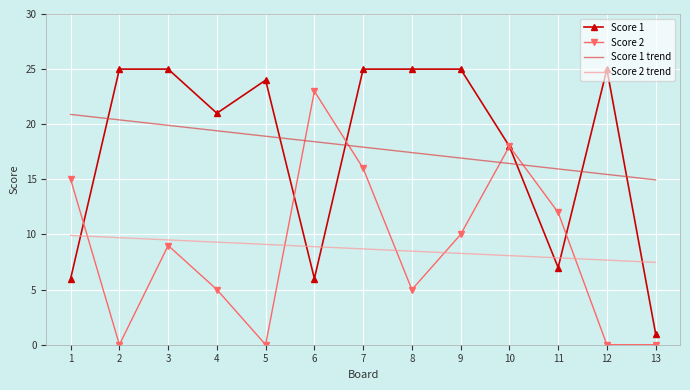

Rank the series at 5 from lowest to highest value.

Score 2, Score 2 trend, Score 1 trend, Score 1